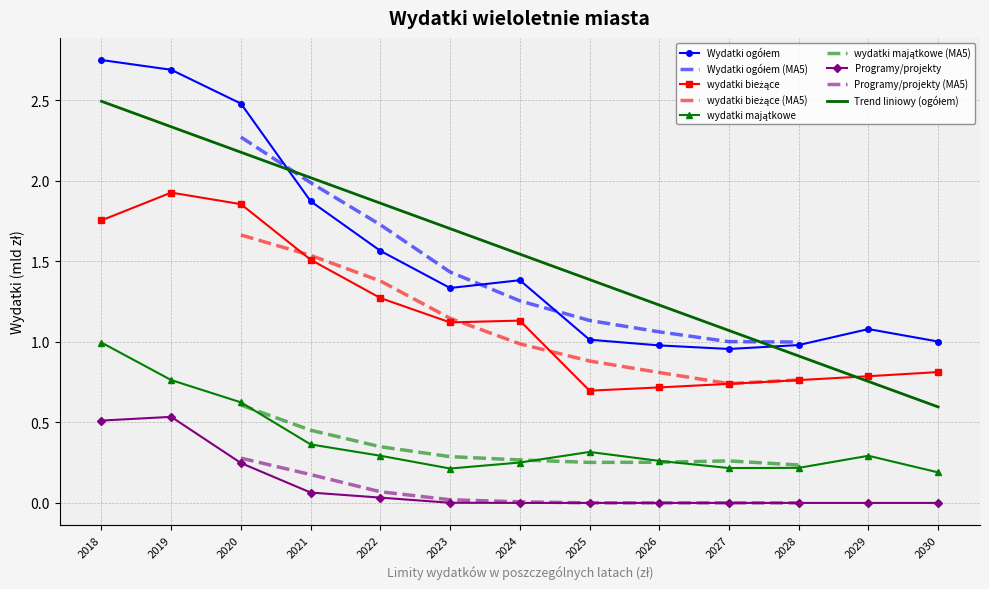

What is the difference between the maximum and minimum values in the Wydatki ogółem series?

1.8